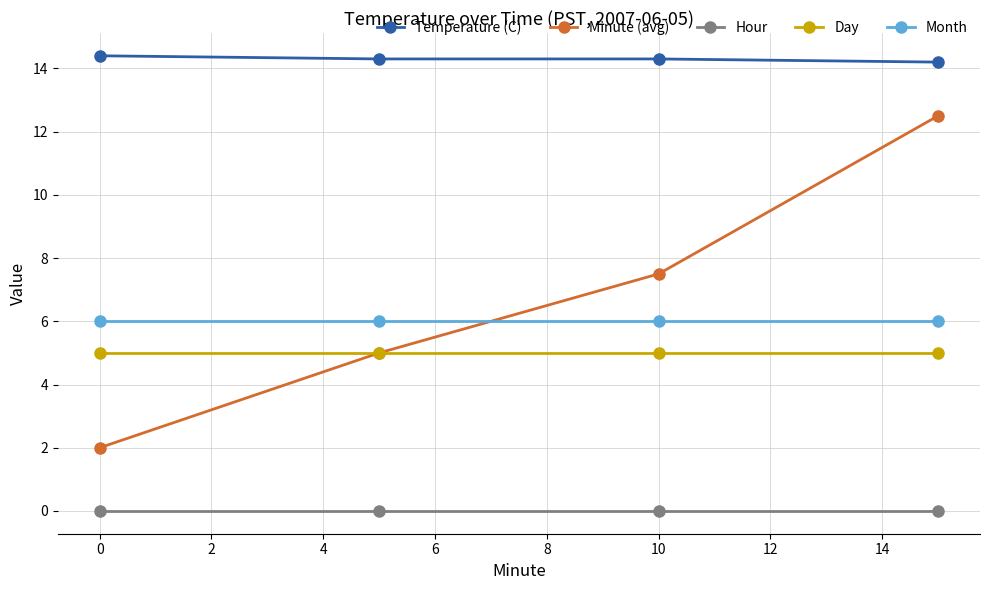

What is the maximum value for Temperature (C)?

14.4